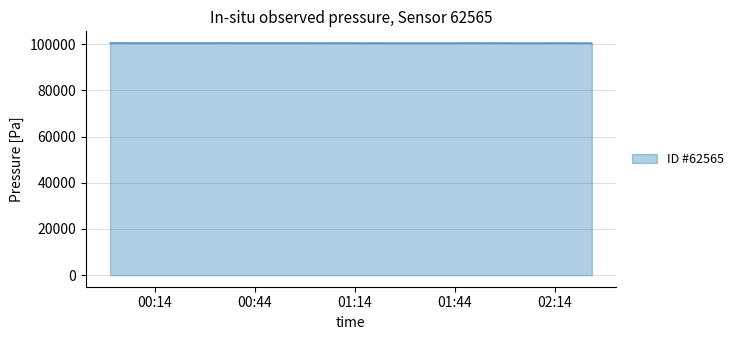

What is the smallest value displayed?

100522.0